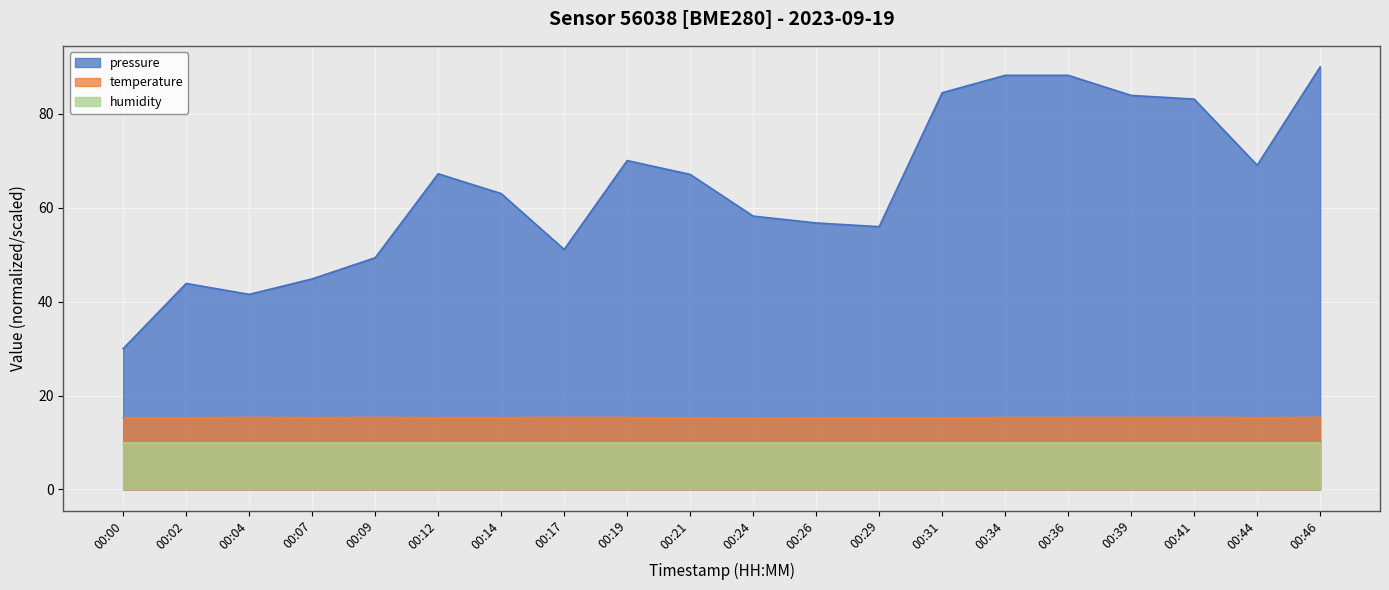

How many categories are shown in the chart?

20